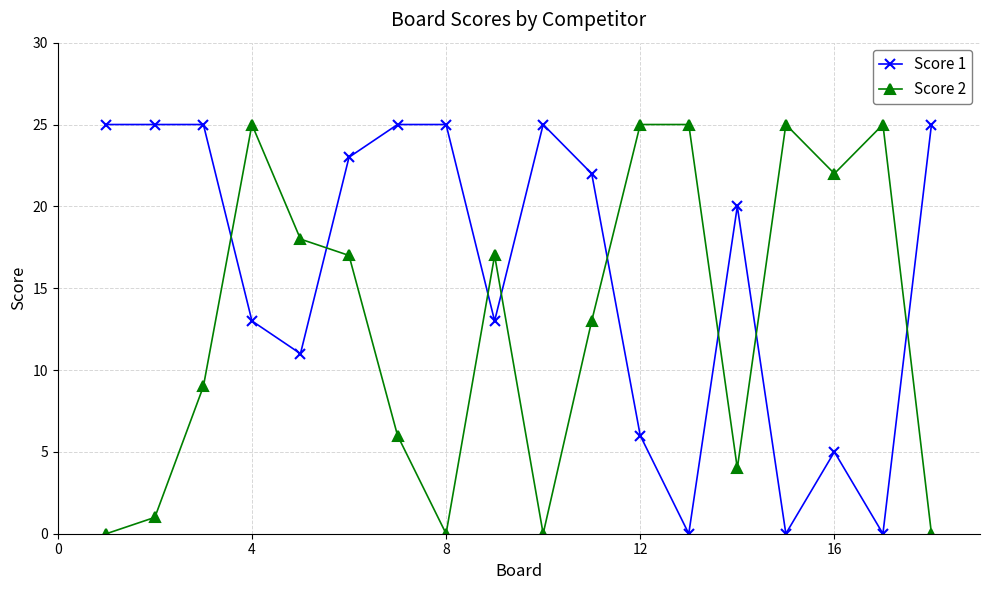

At how many categories does at least one series exceed 21?

15